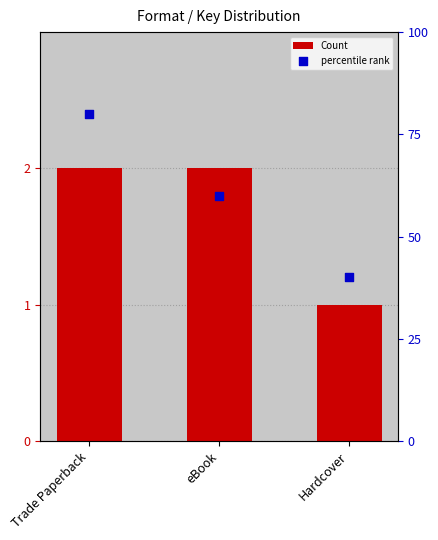

At how many categories does at least one series exceed 41?

2